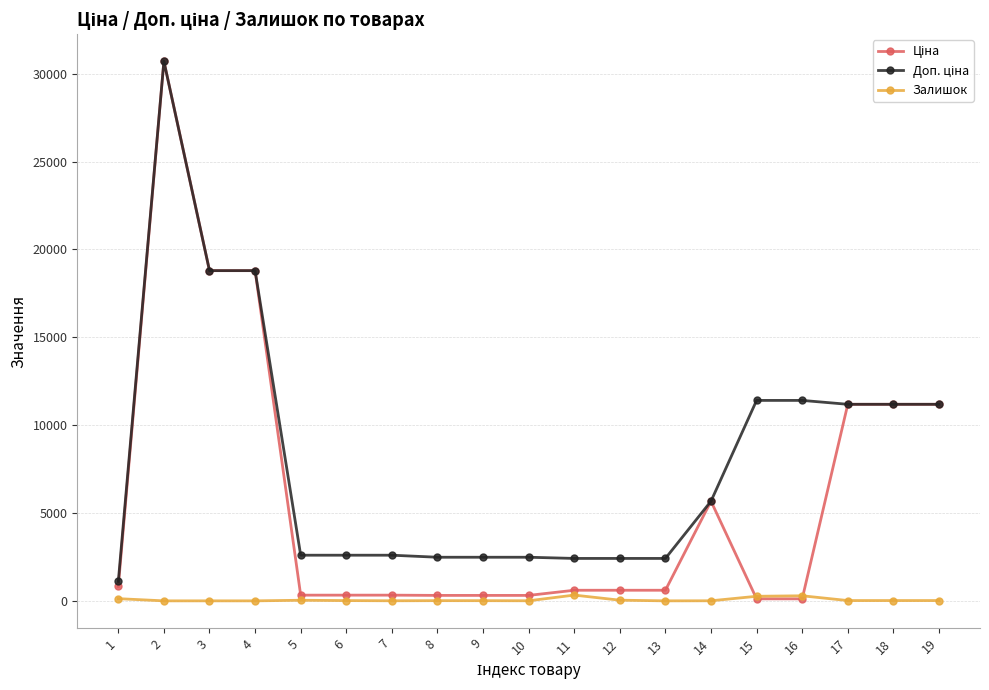

What is the maximum value shown in the chart?

30717.1